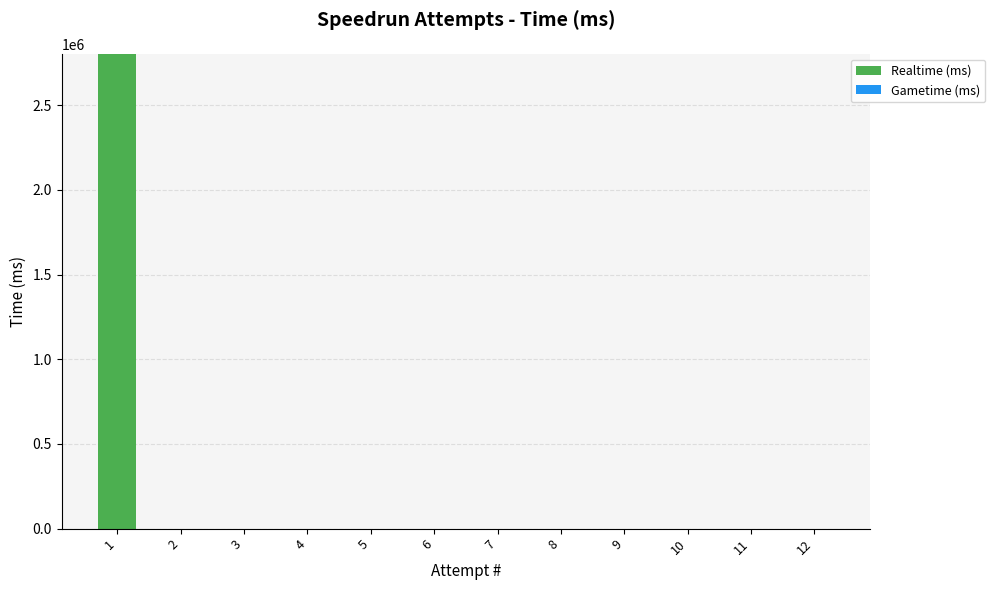

What is the sum of all values?

2803964